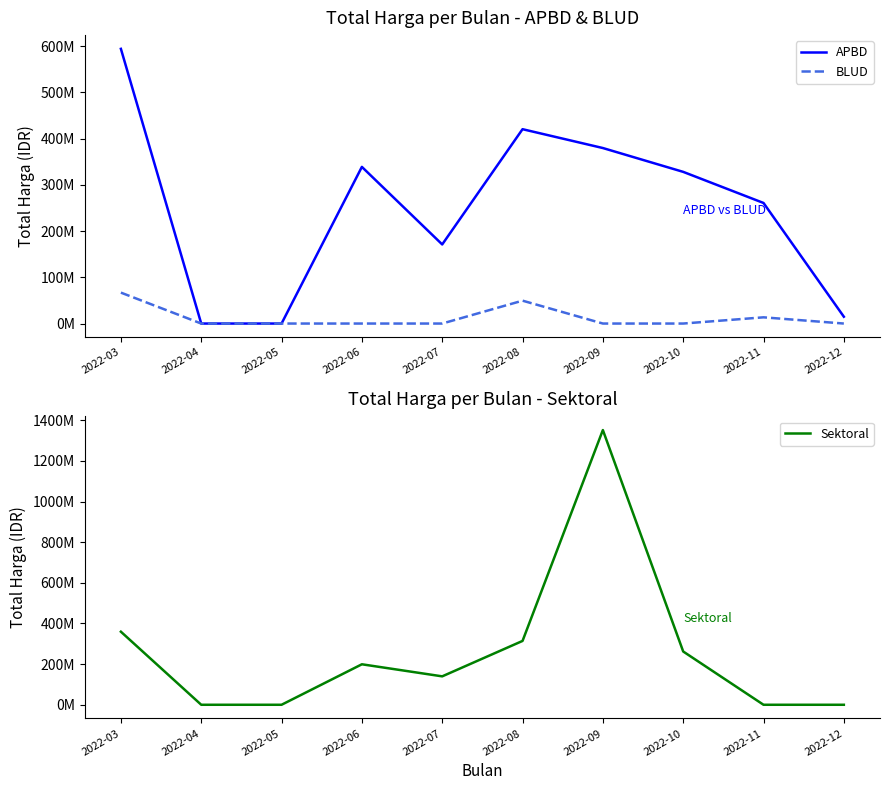

At which category does the chart reach its peak across all series?

2022-09